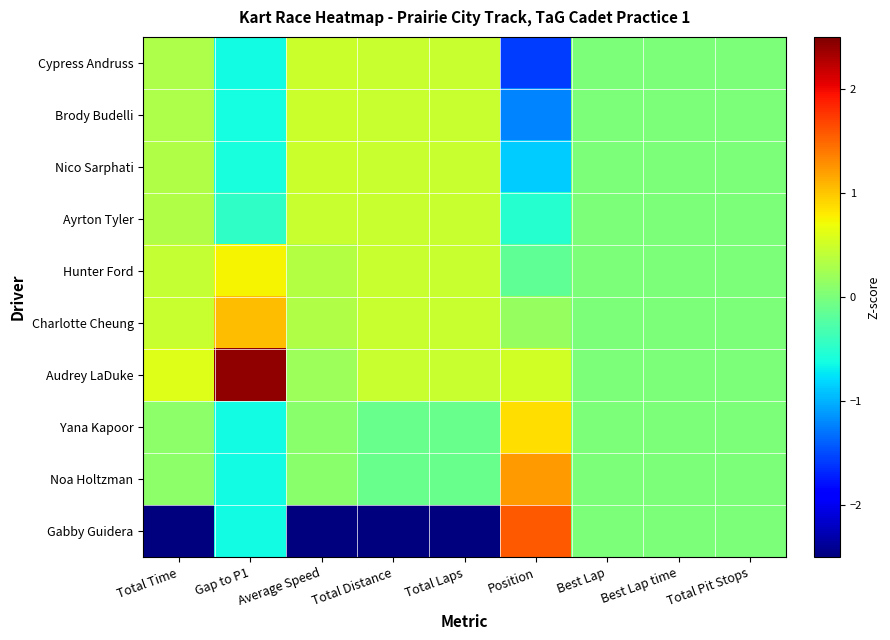

At Best Lap, list the series in order from largest to smallest.

Cypress Andruss, Brody Budelli, Nico Sarphati, Ayrton Tyler, Hunter Ford, Charlotte Cheung, Audrey LaDuke, Yana Kapoor, Noa Holtzman, Gabby Guidera